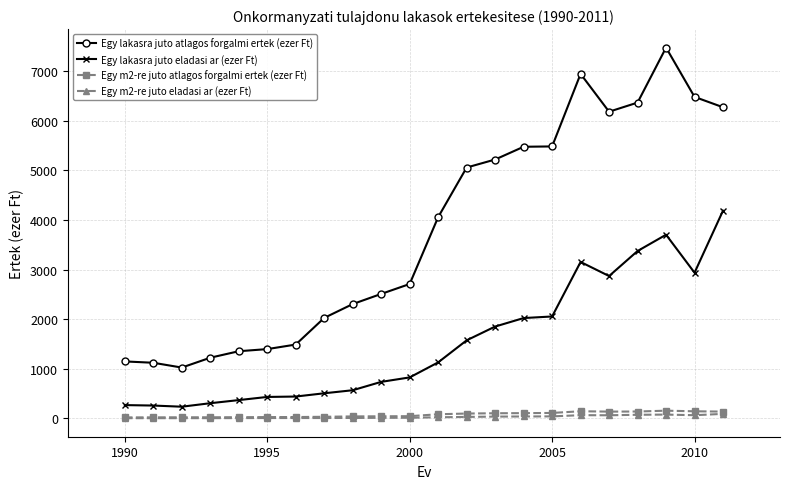

Which series has the largest range (max minus min)?

Egy lakasra juto atlagos forgalmi ertek (ezer Ft)